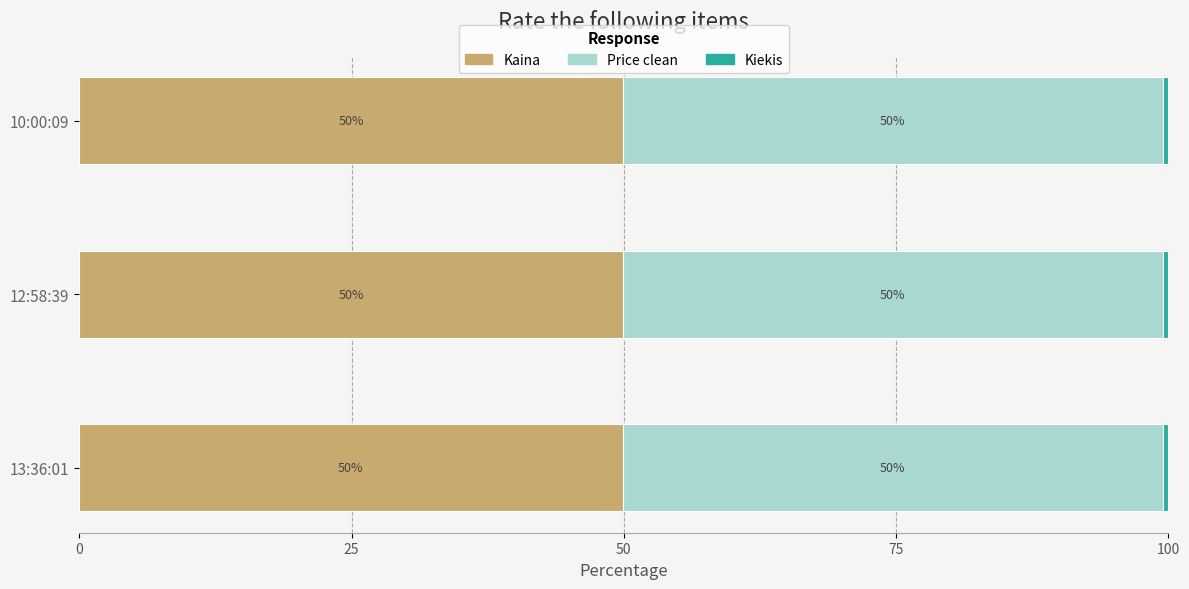

What is the lowest value of the Kaina series?

49.9